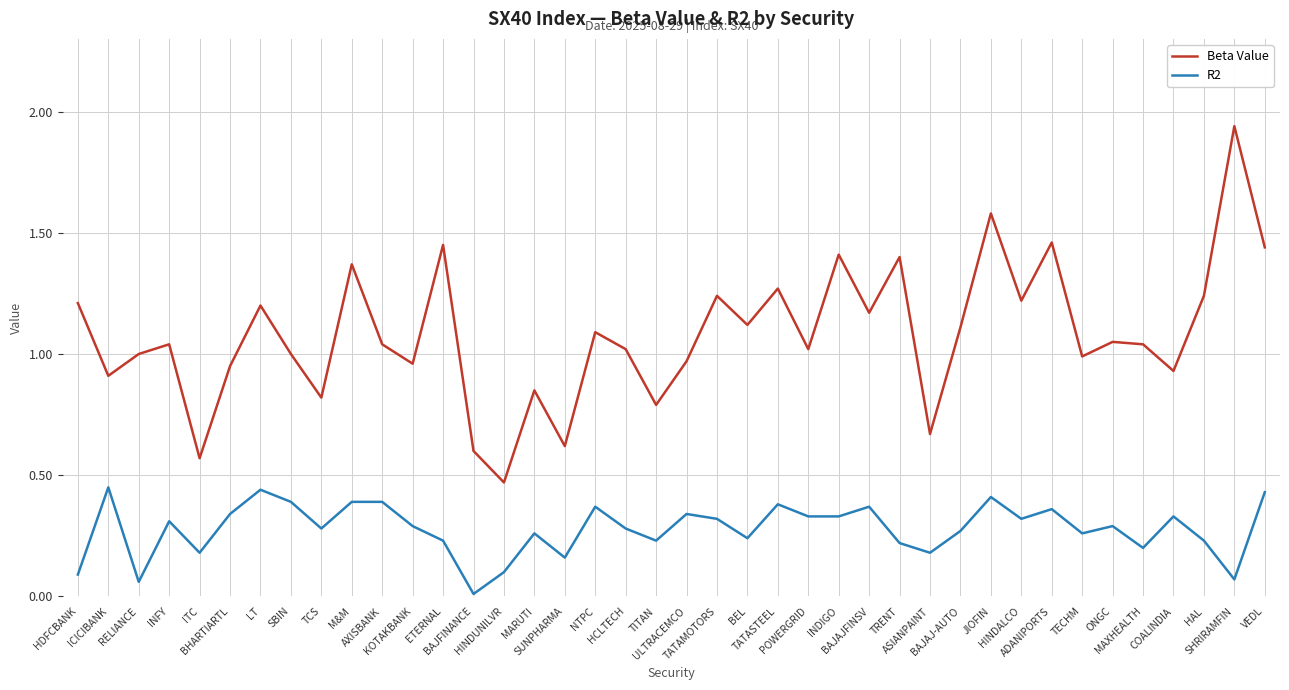

Rank the series by their maximum value, from highest to lowest.

Beta Value, R2